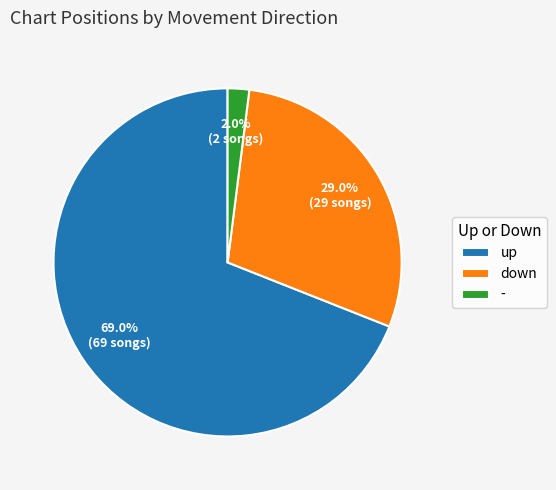

What percentage is the up slice, to the nearest percent?

69%